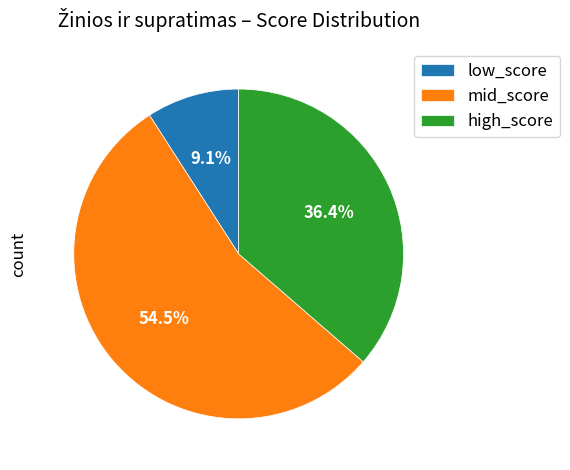

Rank the categories by value from highest to lowest.

mid_score, high_score, low_score